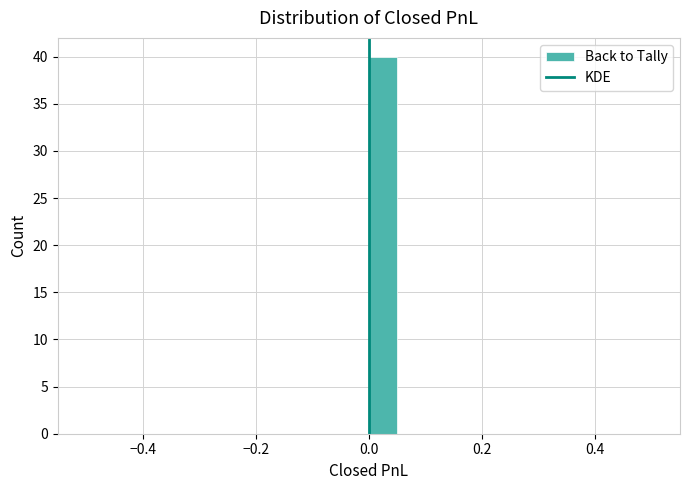

Around what value on the x-axis is the tallest bar? Give the approximate position of its centre, as read against the axis.

0.02